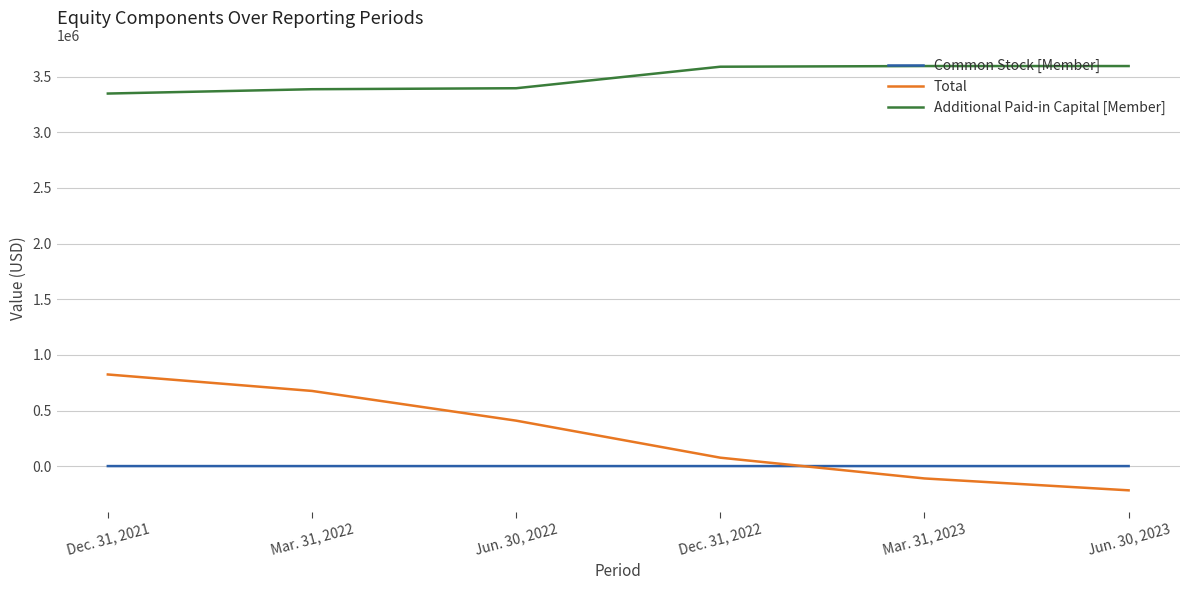

How many Total values are between -110310 and 676111?

4